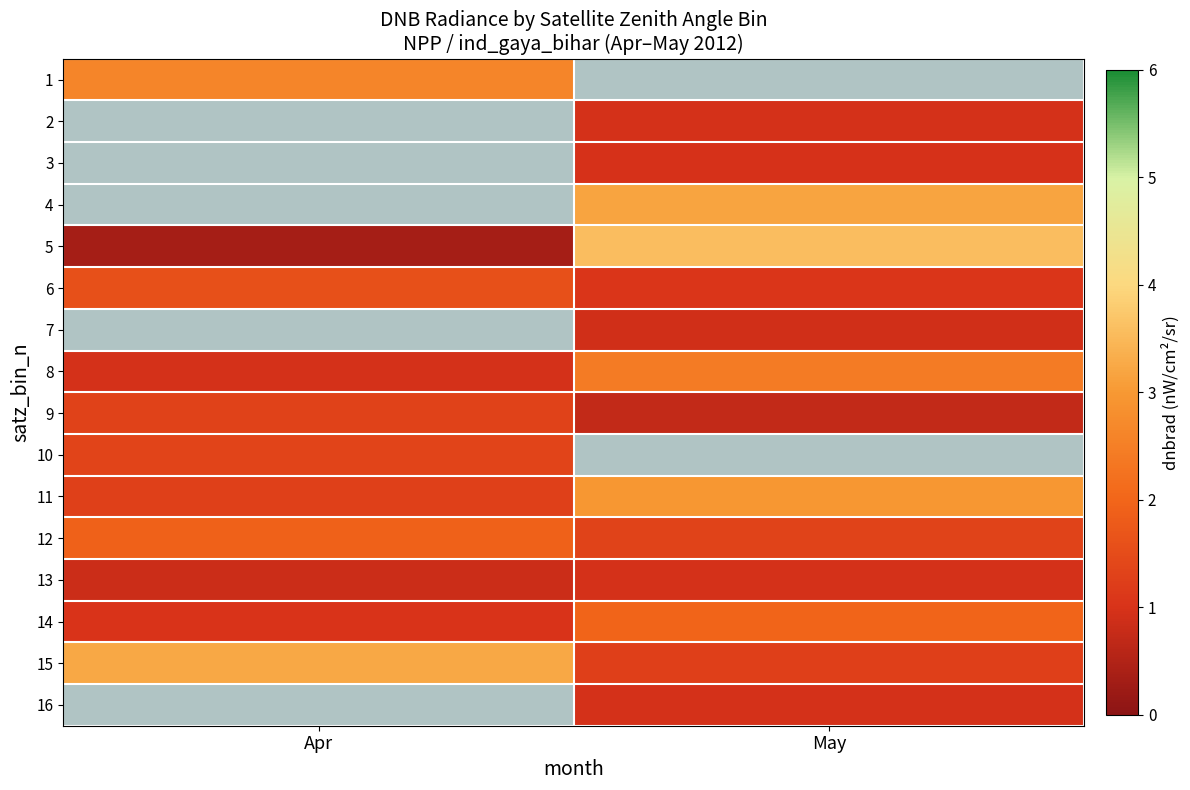

The 14 series shows 1.8 at Apr. True or false?

False